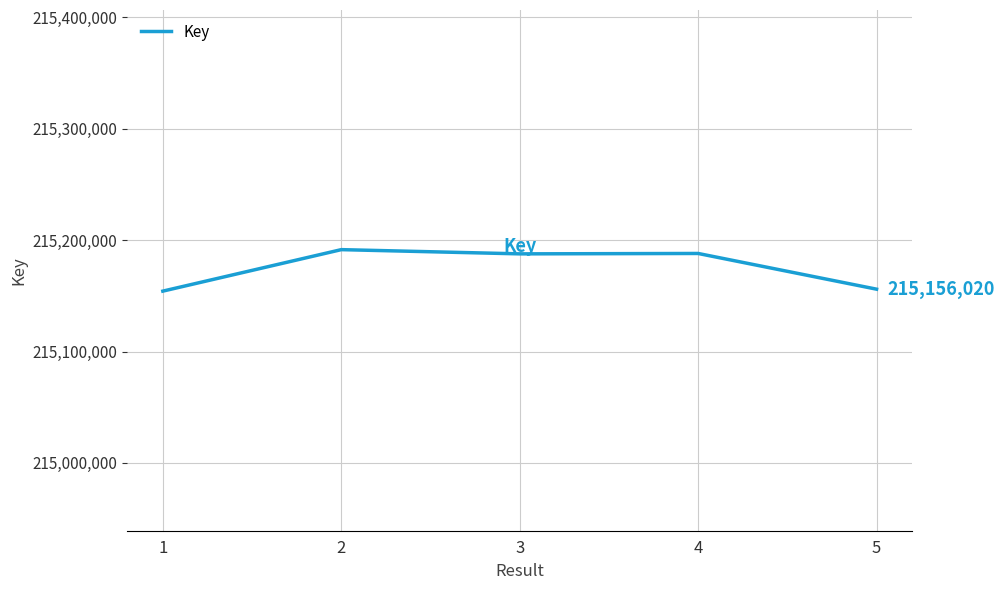

True or false: the data shows 313537175 at 2.

False